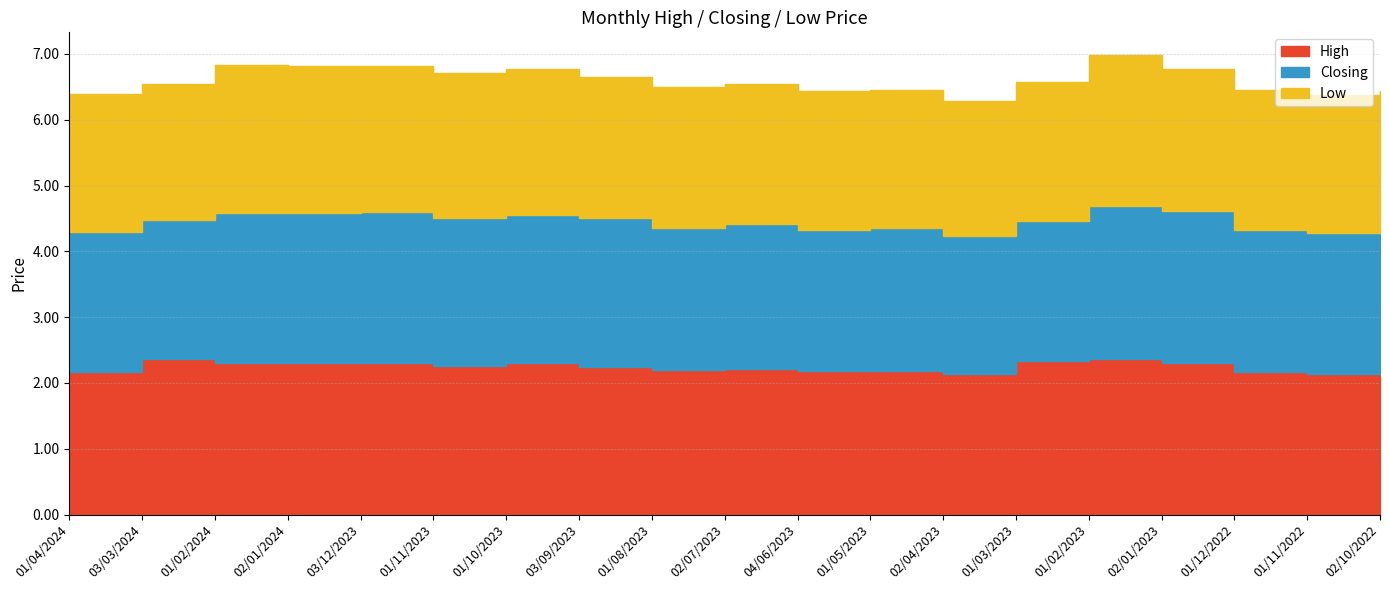

Which series has the widest spread of values?

Low